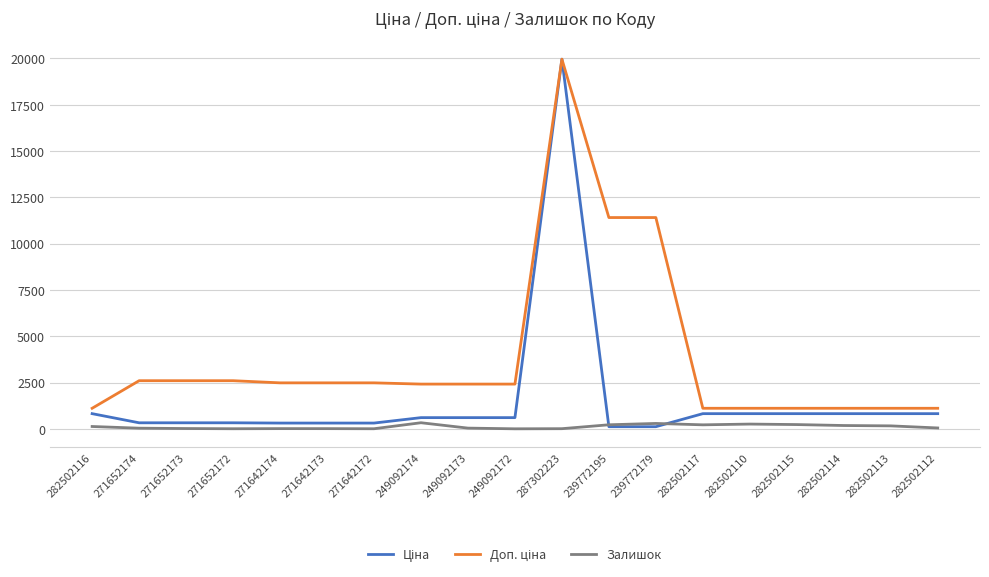

At which category is the sum across all series the highest?

287302223